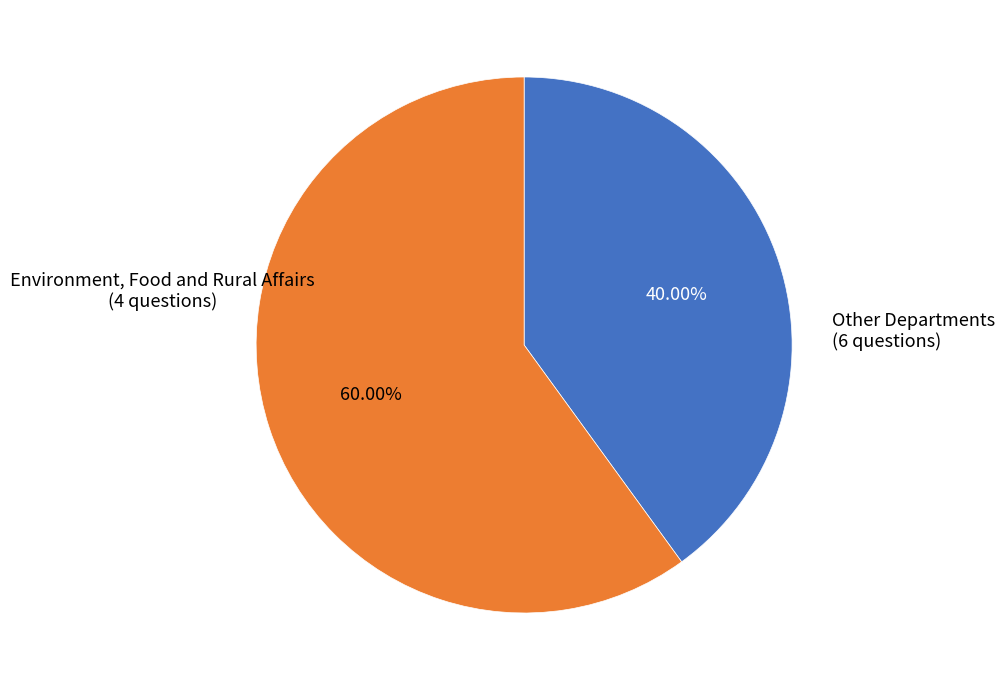

Is there a majority slice in this chart?

Yes